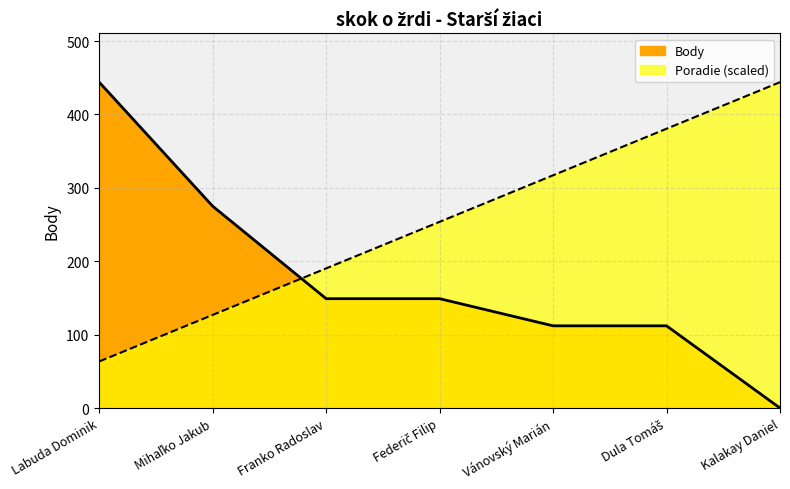

How many data points in Poradie are above 253?

4